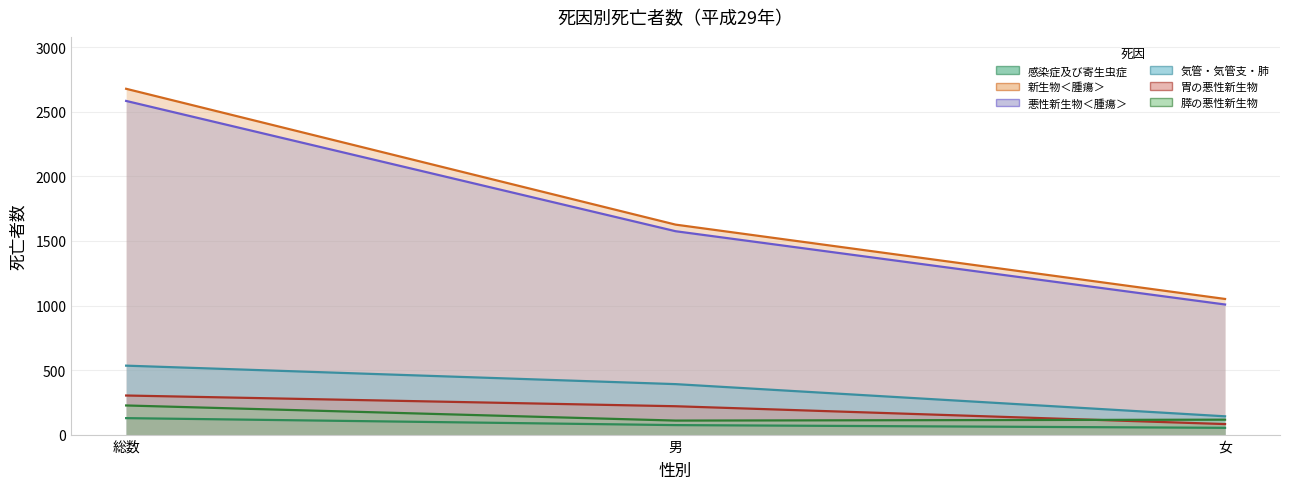

What is the lowest value of the 感染症及び寄生虫症 series?

54